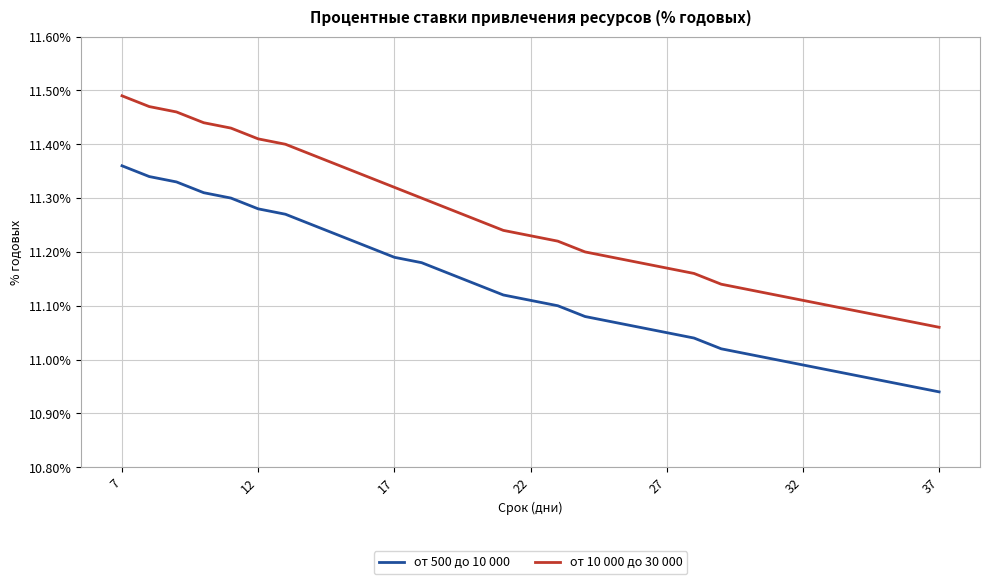

Which series has the widest spread of values?

от 10 000 до 30 000